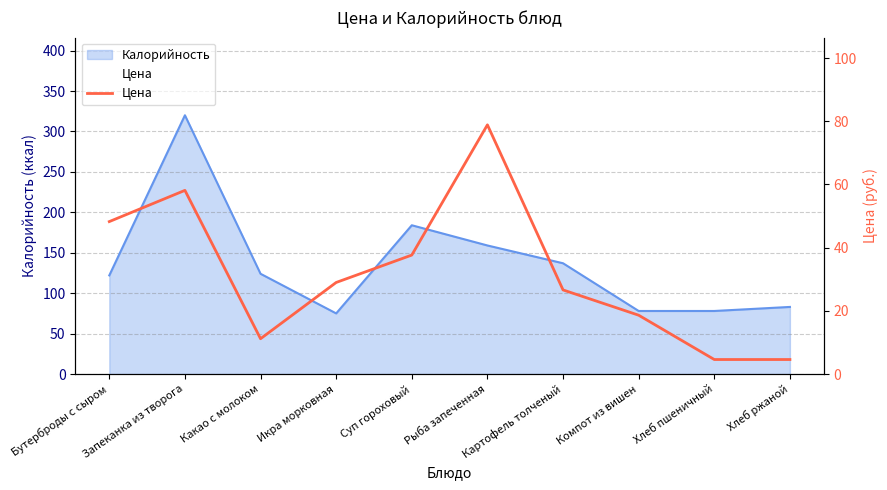

The value at Картофель толченый is 45.4. True or false?

False